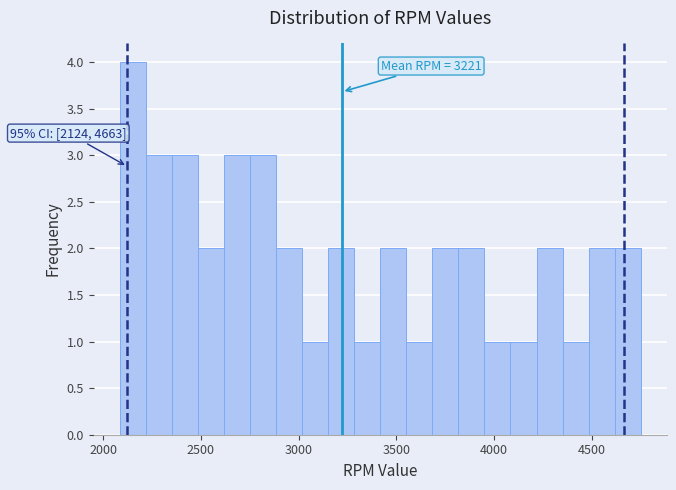

Around what value on the x-axis is the tallest bar? Give the approximate position of its centre, as read against the axis.

2150